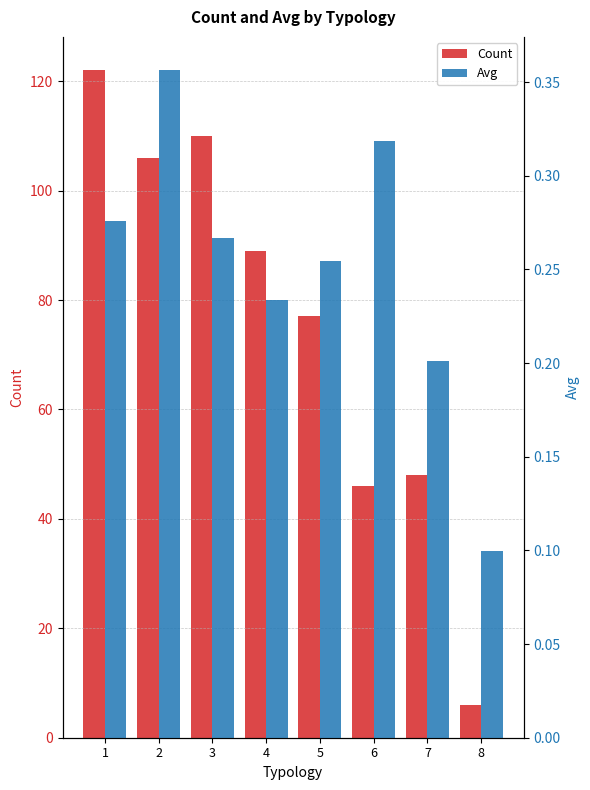

What is the difference between the maximum and minimum values in the Avg series?

0.3